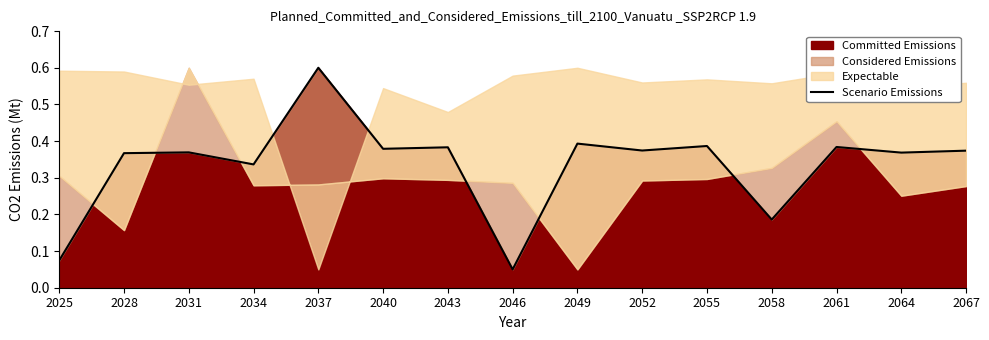

Where is the first local maximum?

2031